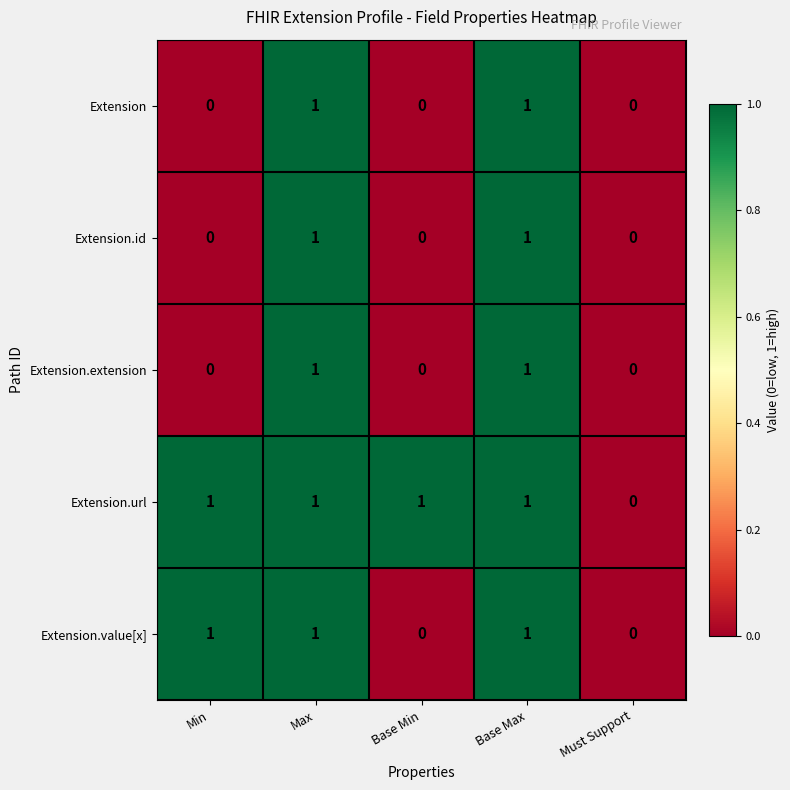

Which series has the largest total across all categories?

Extension.url